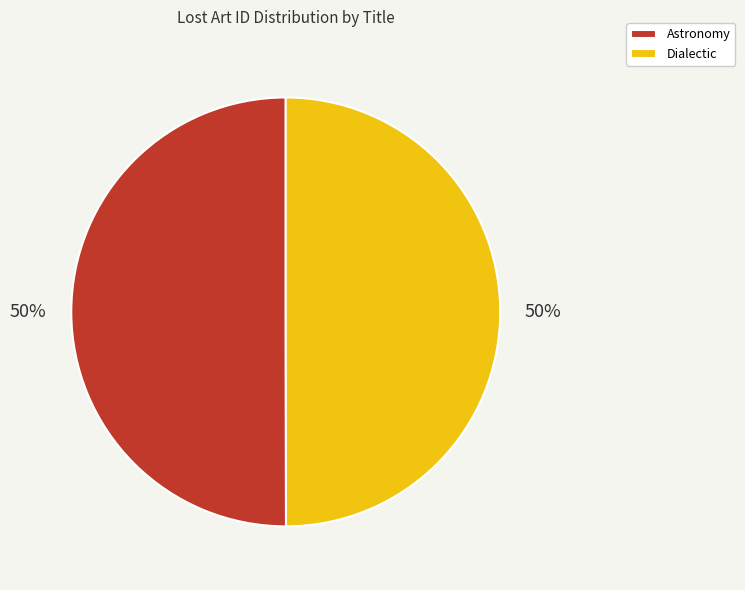

Count the number of slices in the pie.

2